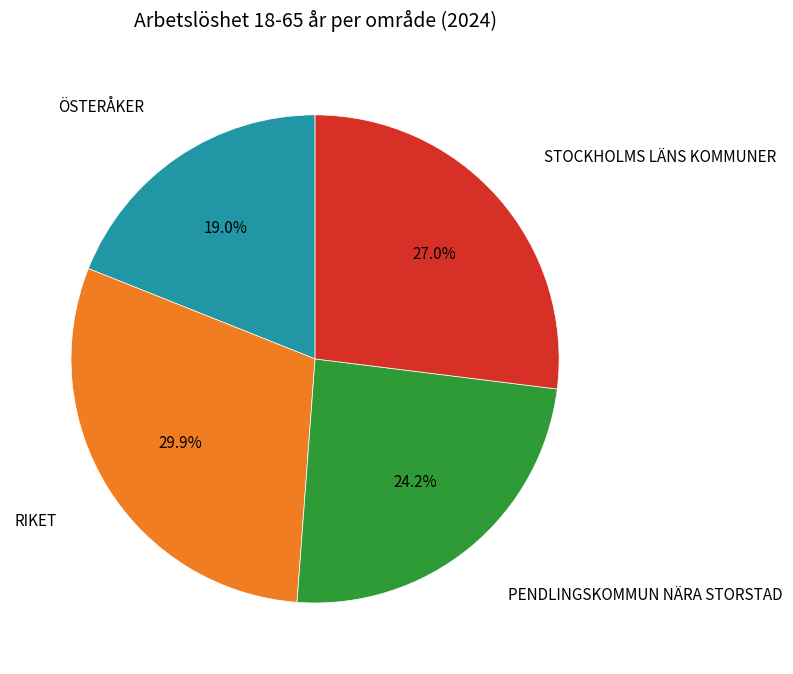

Is there any slice that represents more than half of the pie?

No